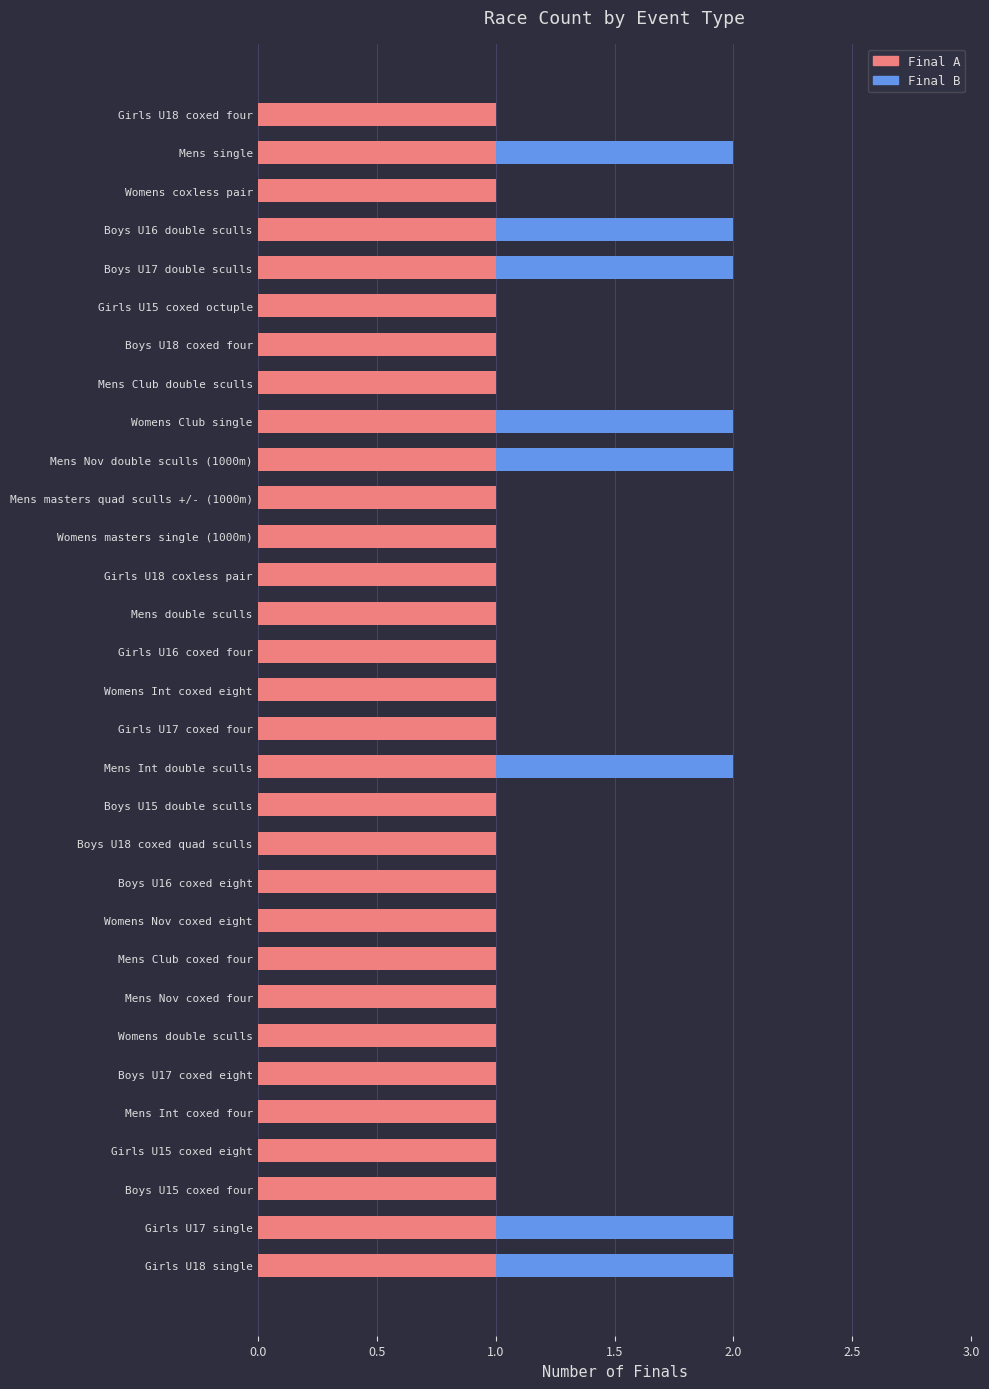

The Final A series shows 0 at Womens coxless pair. True or false?

False